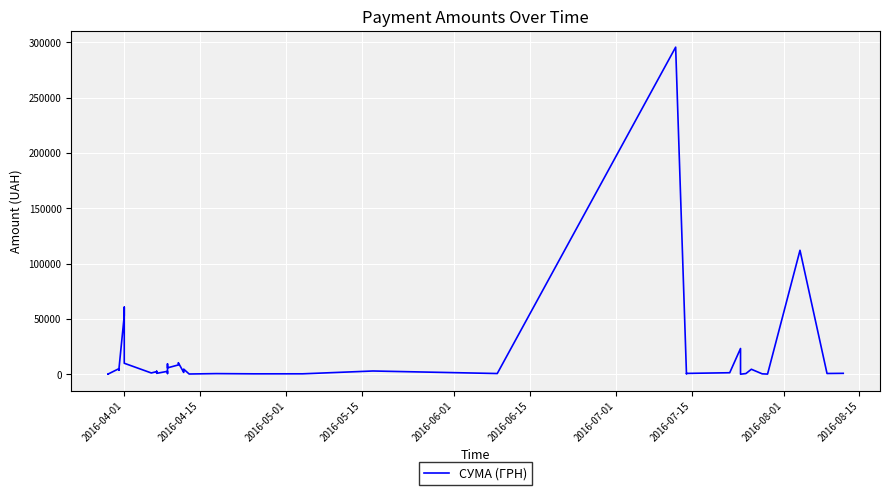

Reading left to right, list all the values displayed in this chart.

97.8	100.0	97.8	4960.2	3635.4	3855.6	53028.9	60564.6	9898.4	1111.6	2354.0	2607.0	774.4	2600.0	633.1	9235.2	5720.2	8360.4	10355.9	1592.4	4573.8	173.9	527.8	323.2	339.4	2886.0	600.0	295638.6	200.8	708.4	1321.3	23228.0	11.2	574.6	4460.0	331.6	97.8	111990.4	633.1	775.0